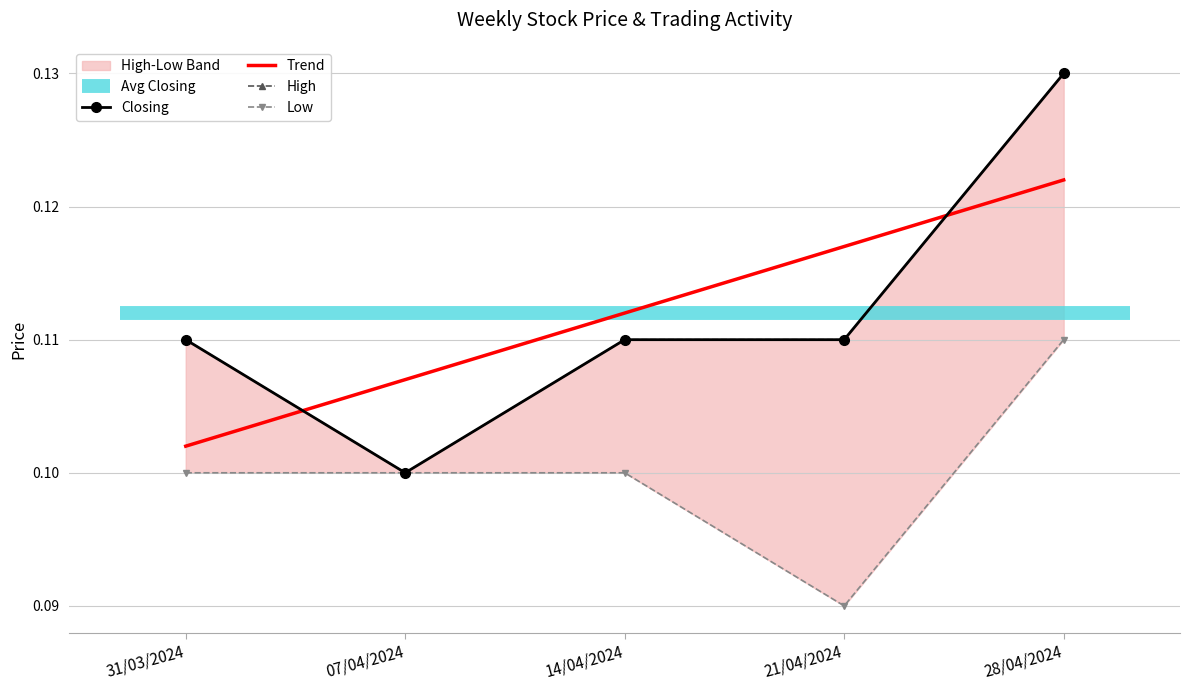

Rank the categories by Trend value from highest to lowest.

28/04/2024, 21/04/2024, 14/04/2024, 07/04/2024, 31/03/2024